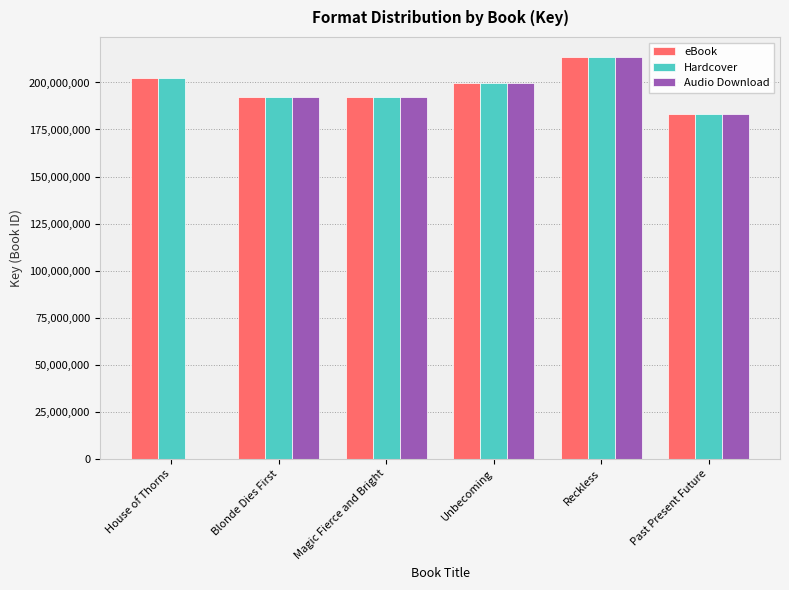

What are all the series names shown in the legend?

eBook, Hardcover, Audio Download